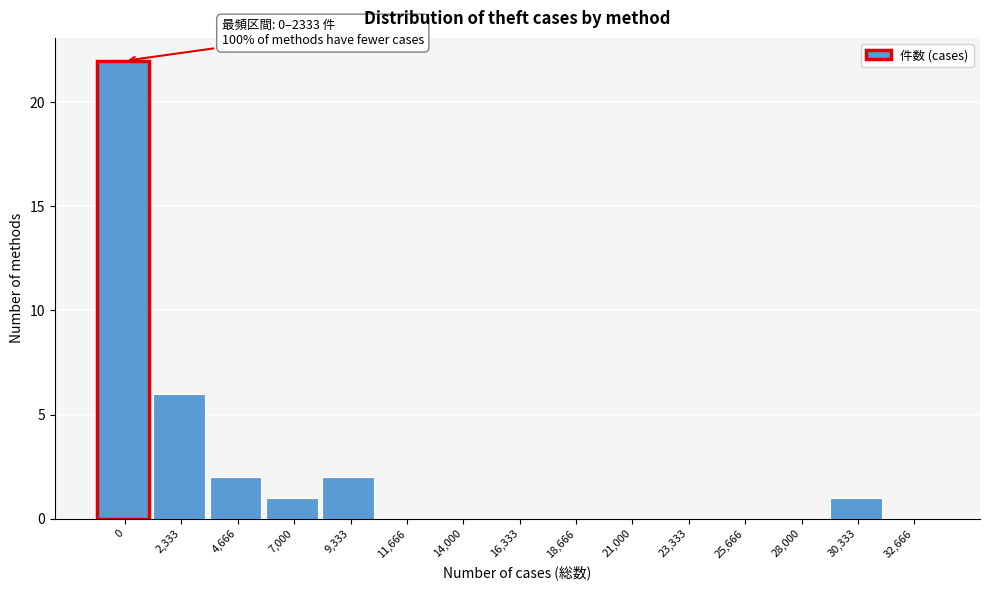

At which label is the value closest to 11?

2,333